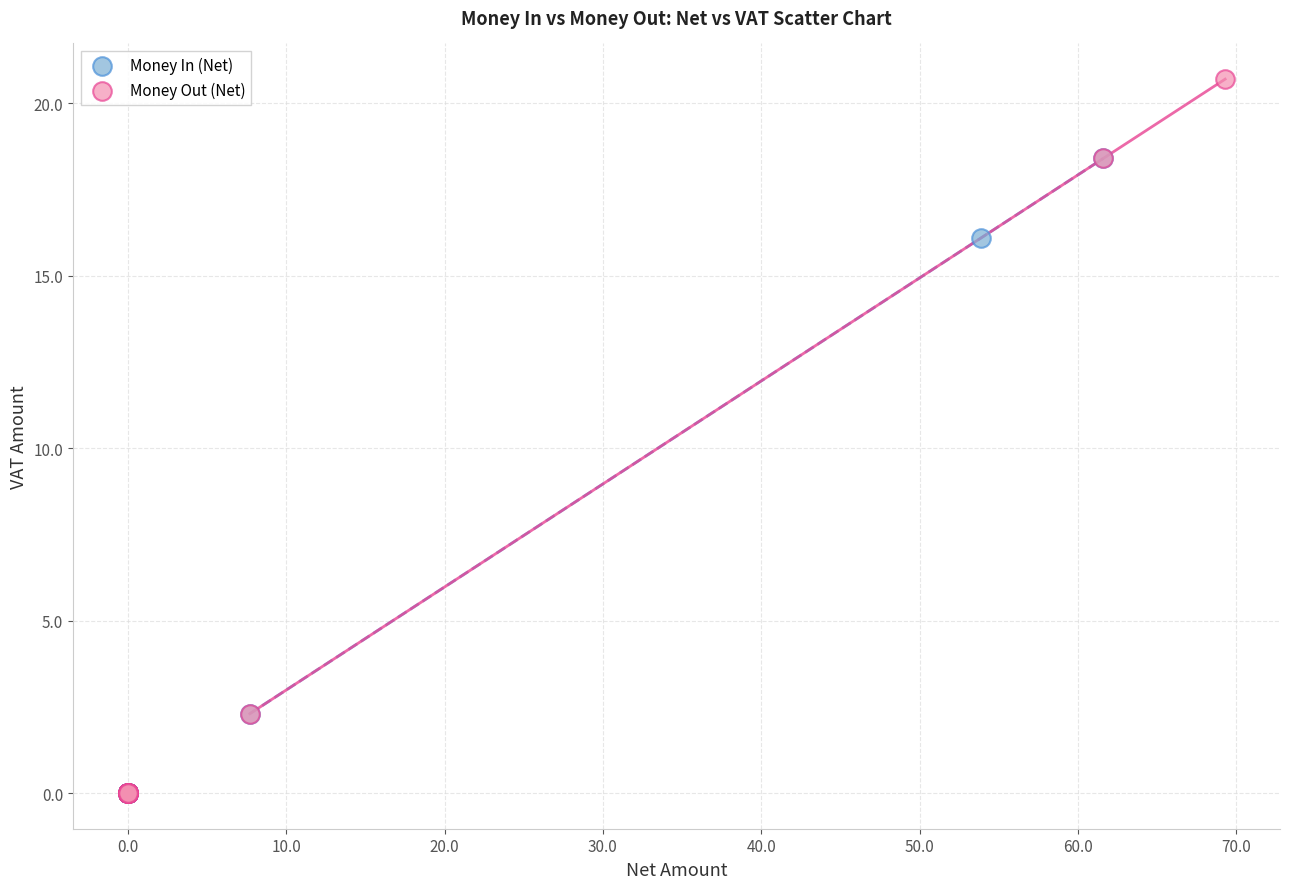

Which series has the widest spread of Y values?

Money Out (Net)